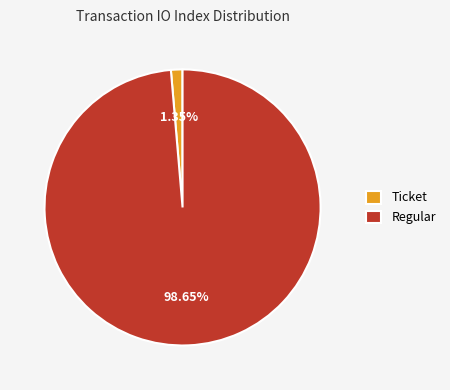

How many segments does this pie chart have?

2